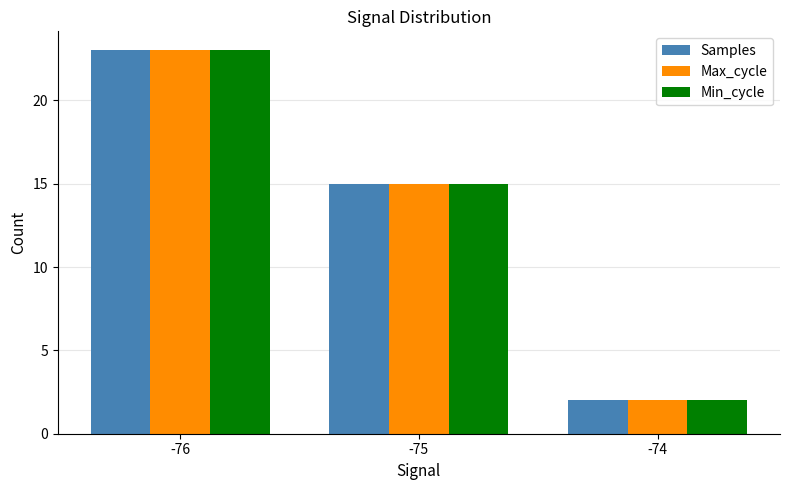

What is the value of the Max_cycle bar at the 2nd from the left?

15